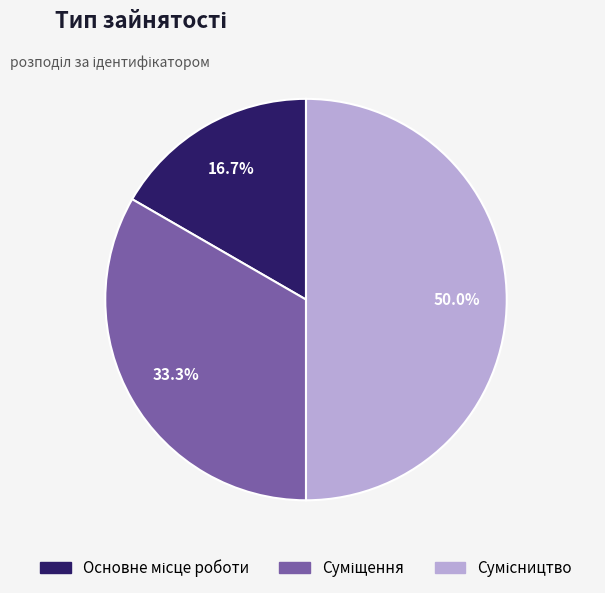

Is it true that Основне місце роботи is 17% of the pie?

True